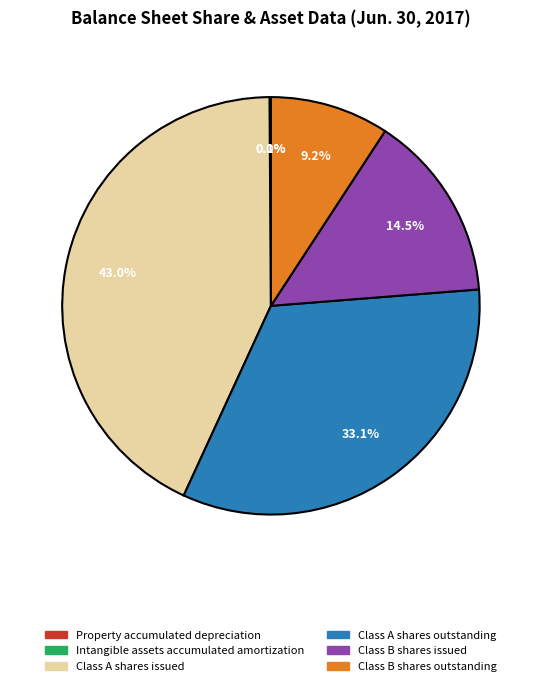

The Class B shares outstanding slice represents 9% of the pie. True or false?

True